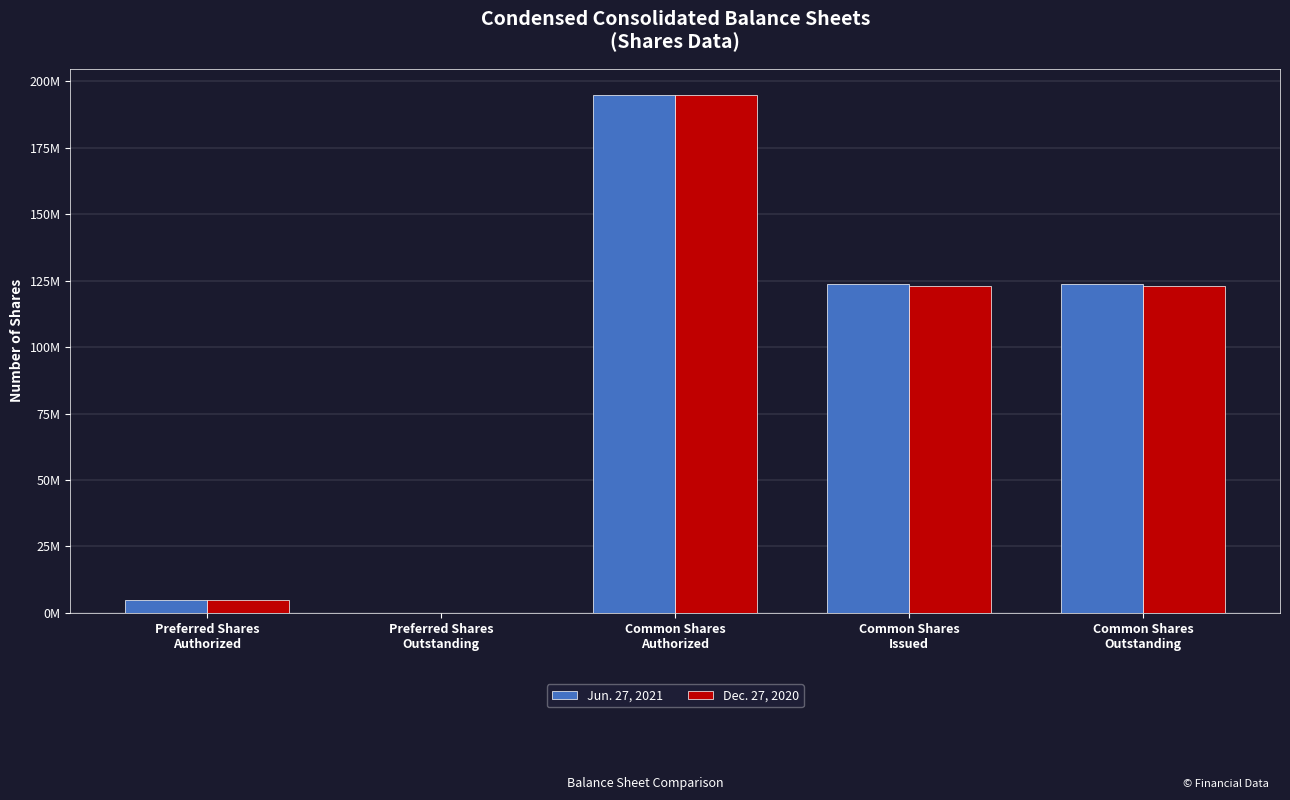

What are all the series names shown in the legend?

Jun. 27, 2021, Dec. 27, 2020